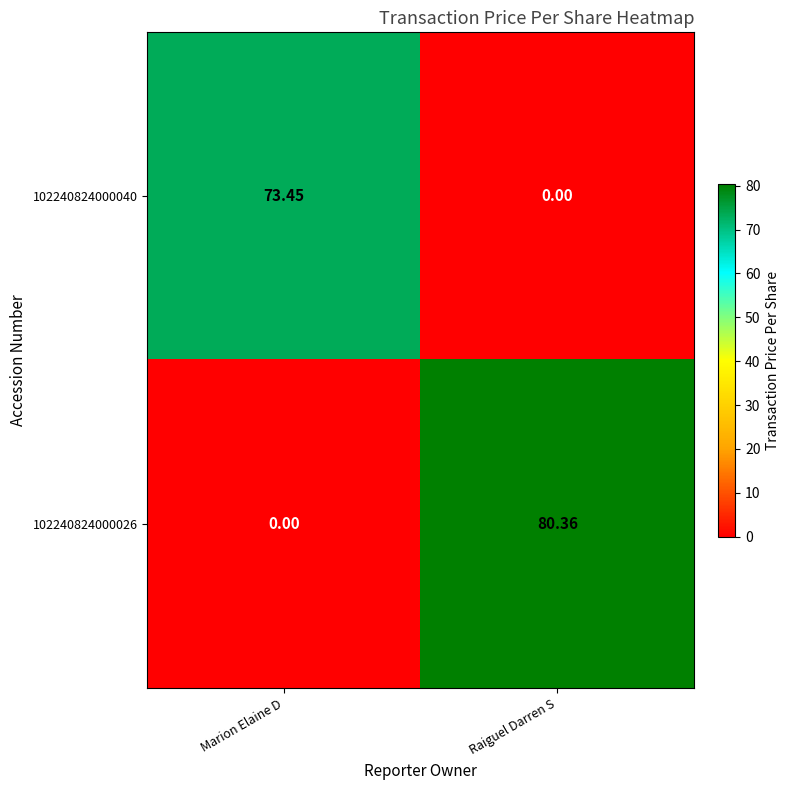

At which category does the chart reach its peak across all series?

Raiguel Darren S